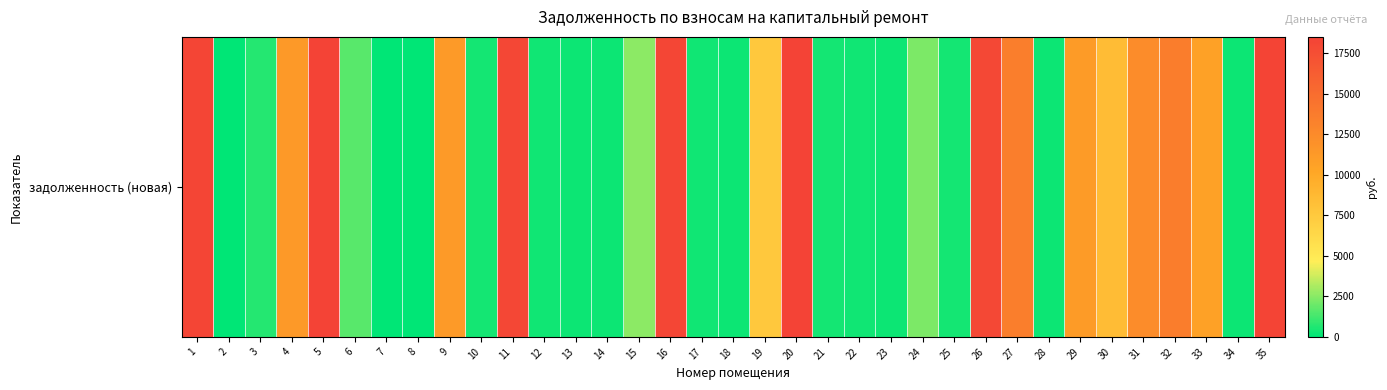

How many values are above zero?

32